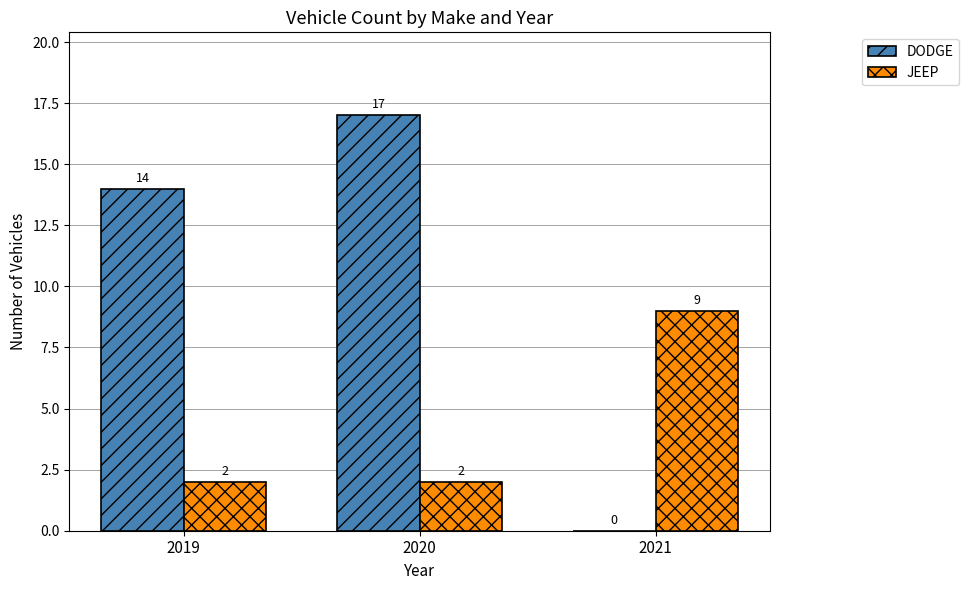

The JEEP series shows 3 at 2020. True or false?

False